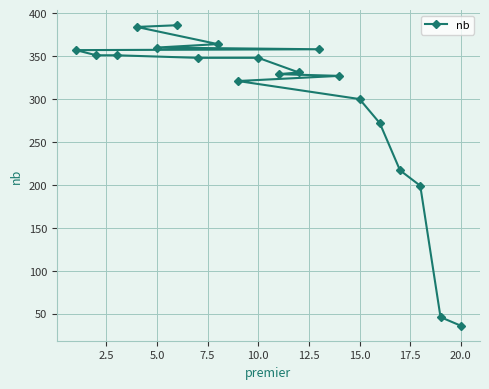

The value at 5.0 is 519. True or false?

False